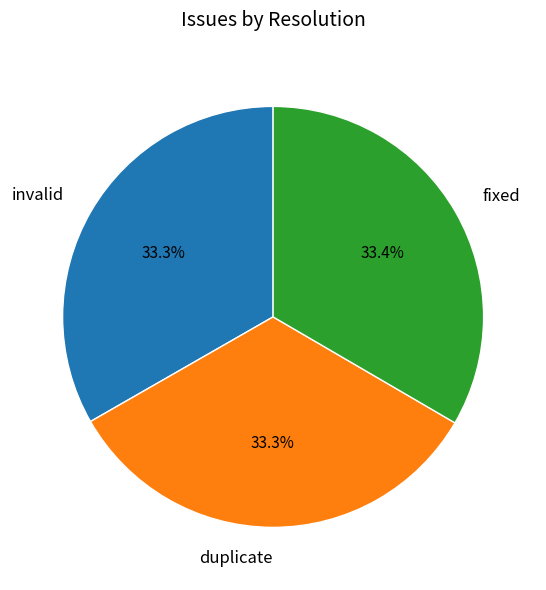

What percentage is the invalid slice, to the nearest percent?

33%